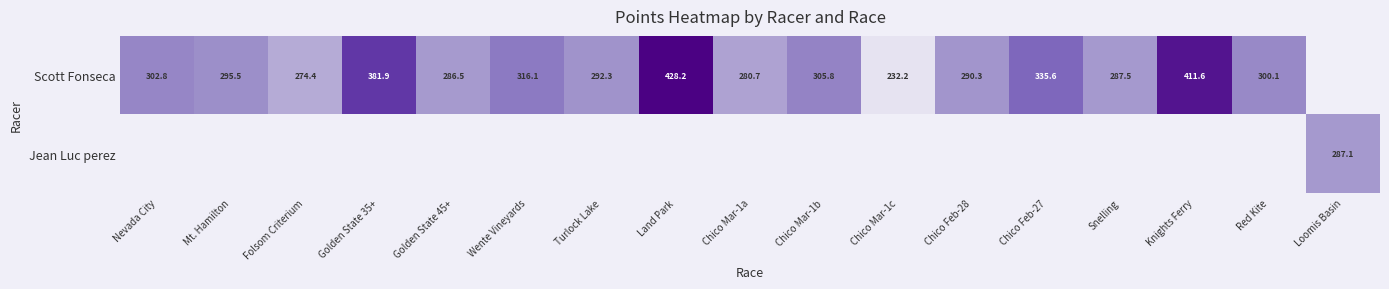

What is the sum of the Scott Fonseca values at Chico Mar-1a and Chico Mar-1c?

512.9